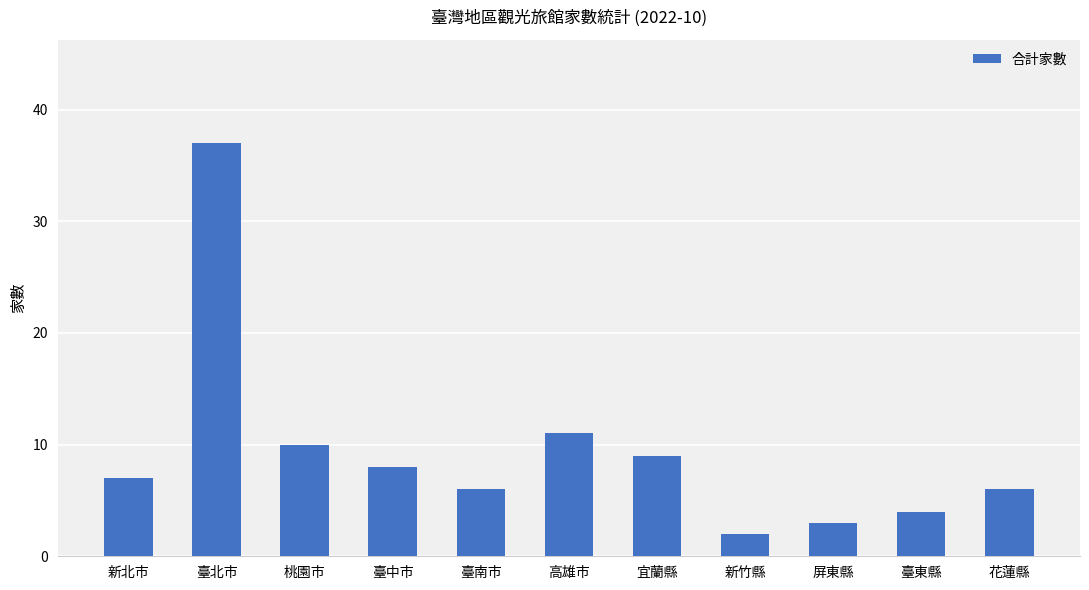

Reading left to right, transcribe all the data shown in this chart.

7	37	10	8	6	11	9	2	3	4	6